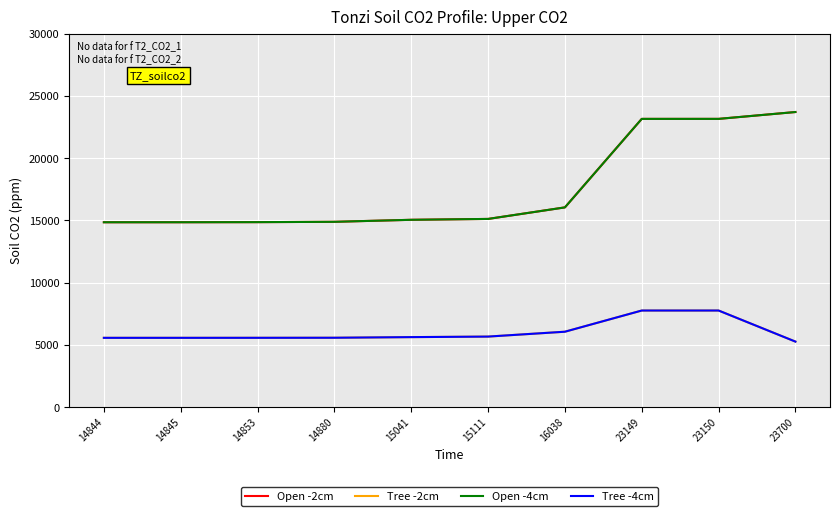

Does the chart display data point markers on the line(s)?

No